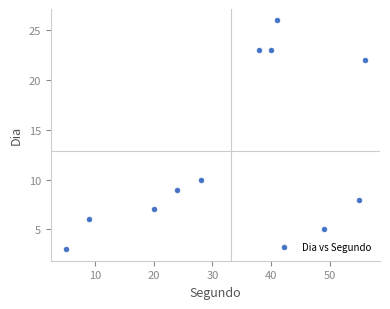

What Y value in the scatter plot is closest to 14?

10